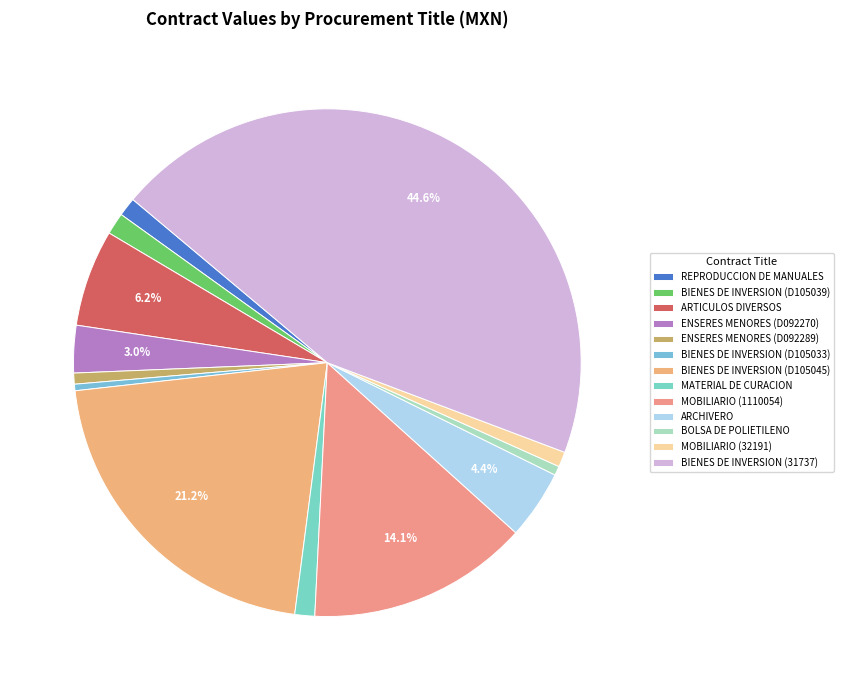

Is it true that BIENES DE INVERSION (D105039) is 1% of the pie?

True